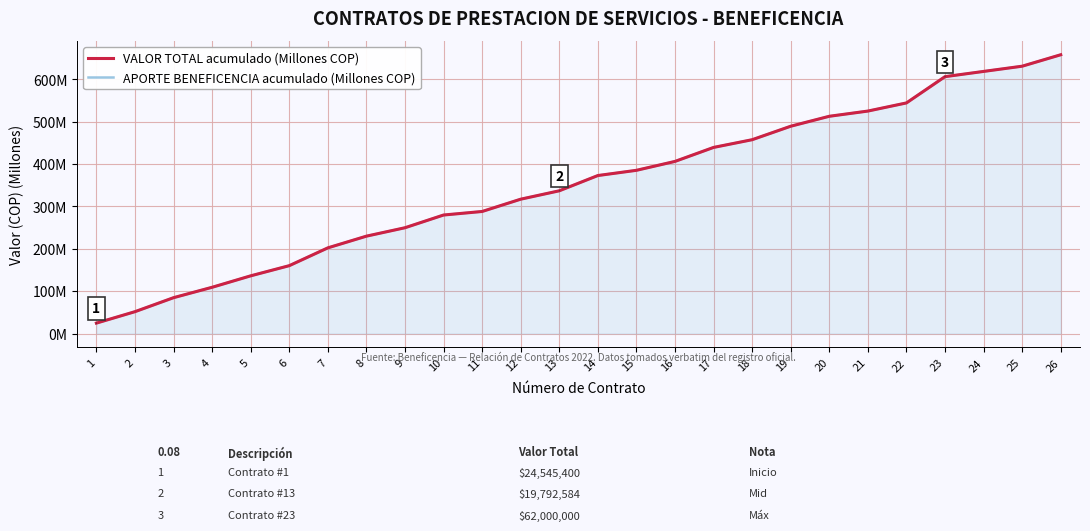

What is the average value of the VALOR TOTAL acumulado (Millones COP) series?

350.5